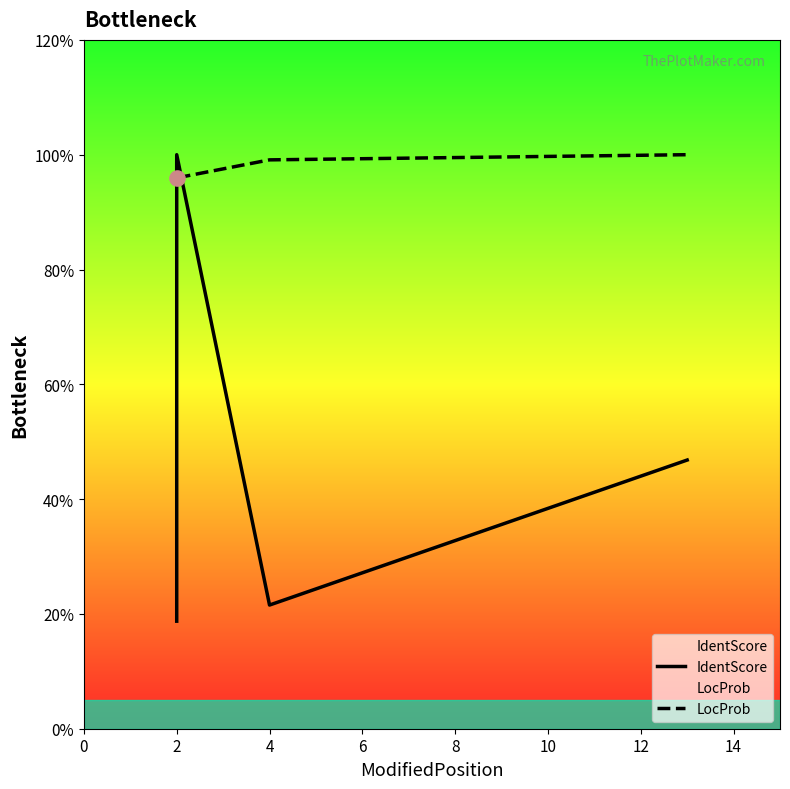

Is the value of LocProb at 6 greater than the value of IdentScore at 6?

Yes